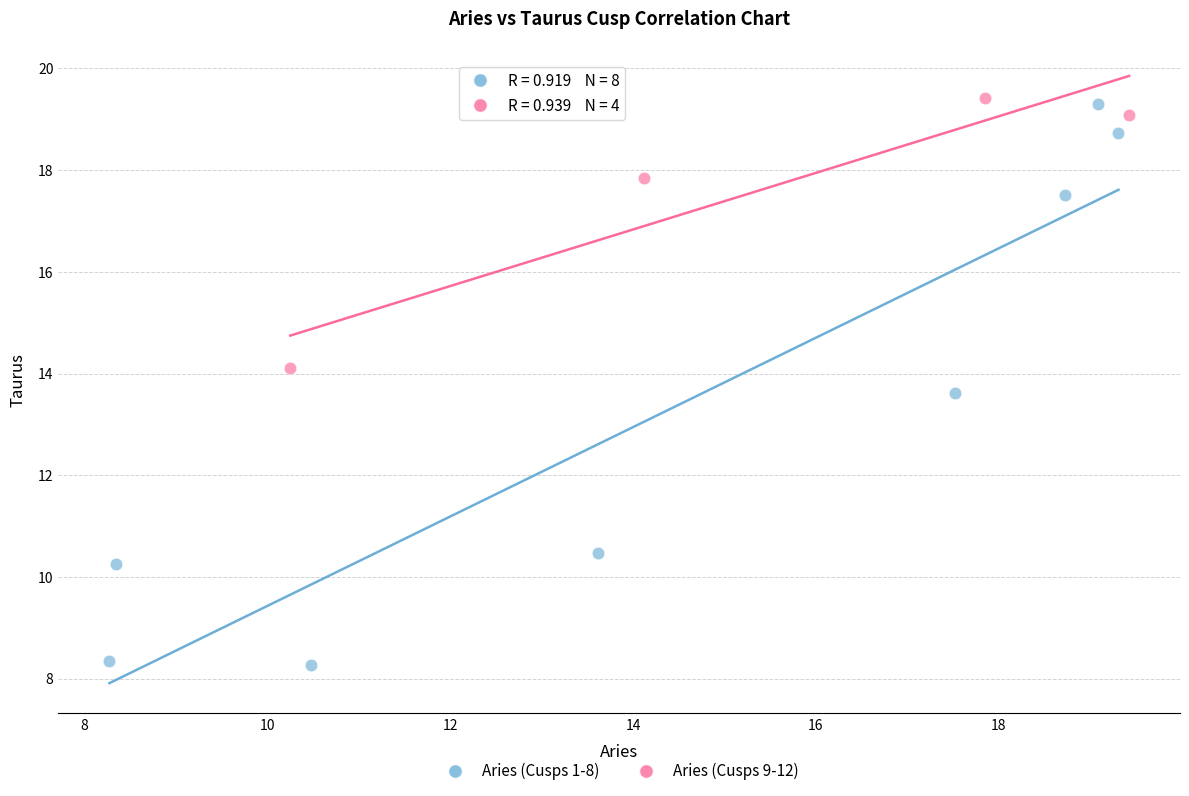

Which series contains the highest Y value?

Aries (Cusps 9-12)